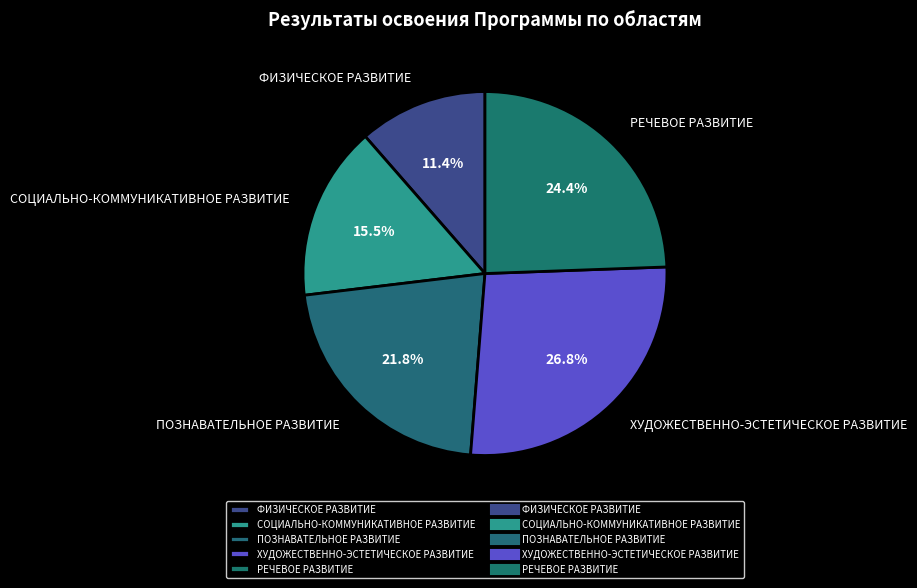

Rank the categories by value from highest to lowest.

ХУДОЖЕСТВЕННО-ЭСТЕТИЧЕСКОЕ РАЗВИТИЕ, РЕЧЕВОЕ РАЗВИТИЕ, ПОЗНАВАТЕЛЬНОЕ РАЗВИТИЕ, СОЦИАЛЬНО-КОММУНИКАТИВНОЕ РАЗВИТИЕ, ФИЗИЧЕСКОЕ РАЗВИТИЕ